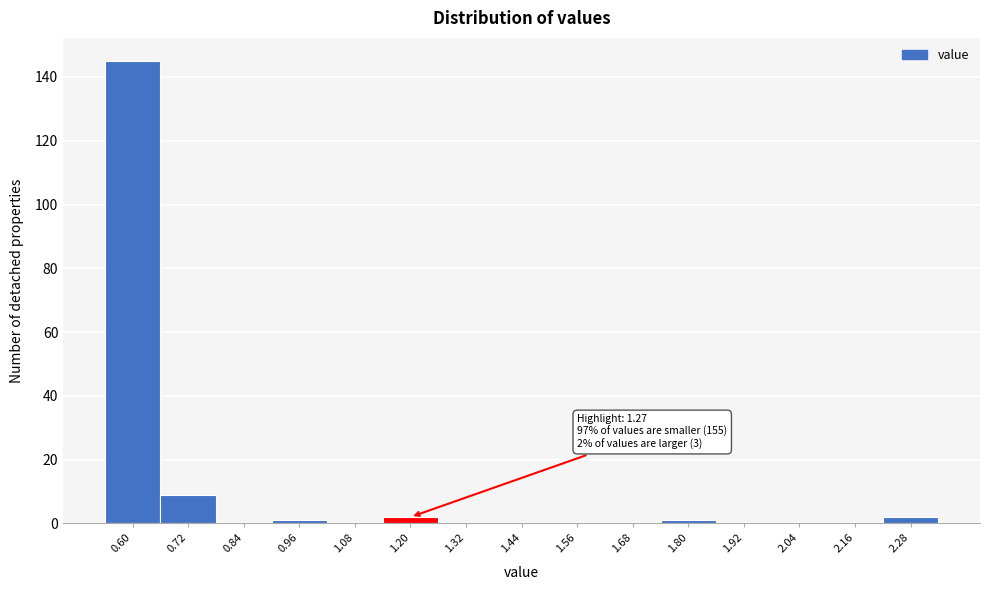

Reading left to right, list all the values displayed in this chart.

0.60=145	0.72=9	0.84=0	0.96=1	1.08=0	1.20=2	1.32=0	1.44=0	1.56=0	1.68=0	1.80=1	1.92=0	2.04=0	2.16=0	2.28=2